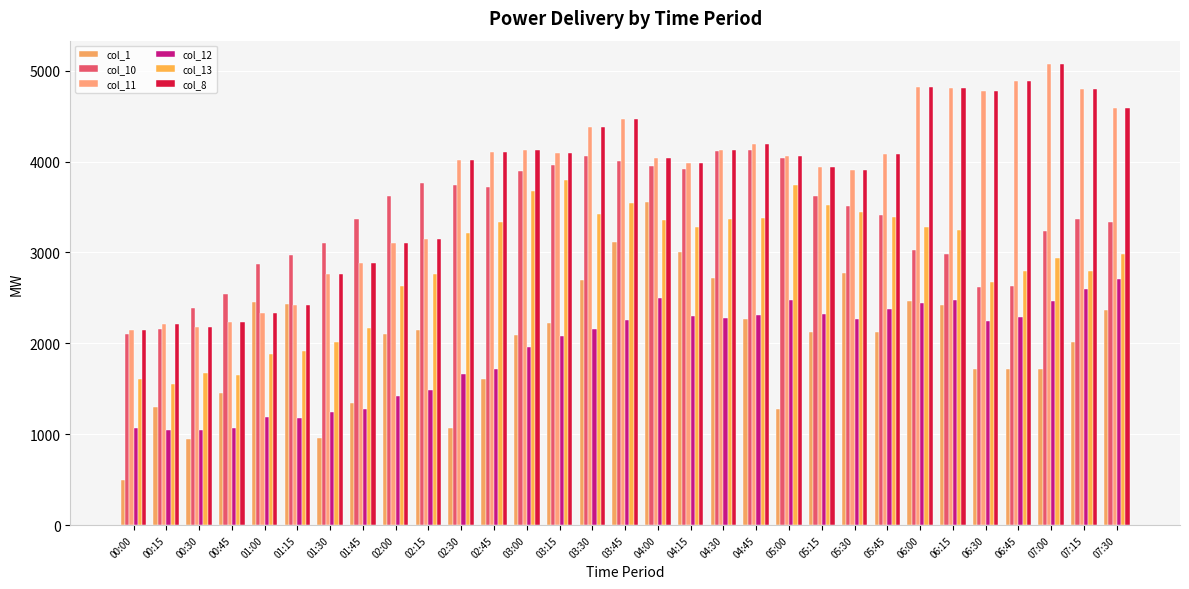

Rank the categories by col_10 value from lowest to highest.

00:00, 00:15, 00:30, 00:45, 06:30, 06:45, 01:00, 01:15, 06:15, 06:00, 01:30, 07:00, 07:30, 01:45, 07:15, 05:45, 05:30, 05:15, 02:00, 02:45, 02:30, 02:15, 03:00, 04:15, 04:00, 03:15, 03:45, 05:00, 03:30, 04:30, 04:45